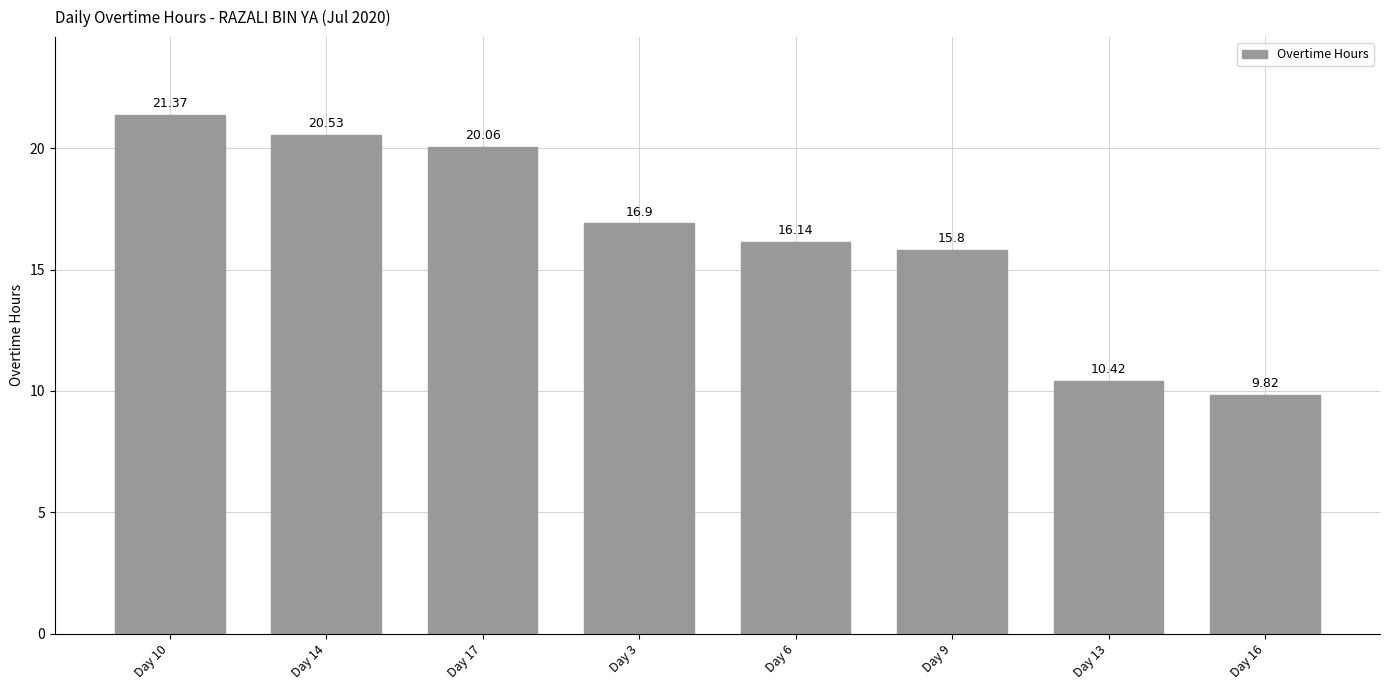

How many distinct data groups are displayed?

1